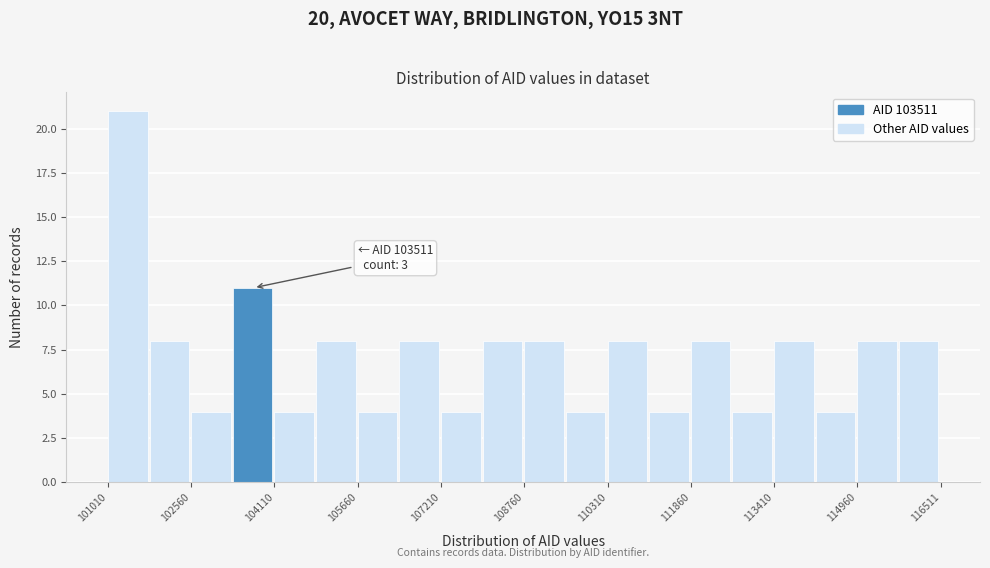

Around what value on the x-axis is the tallest bar? Give the approximate position of its centre, as read against the axis.

101400